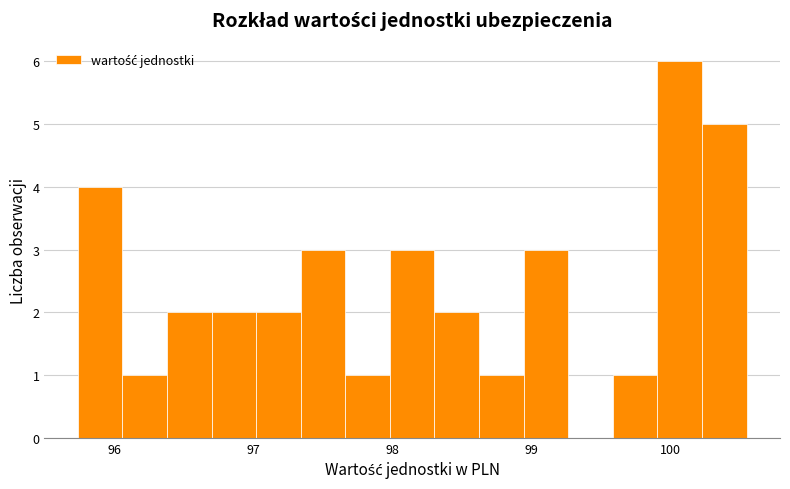

Around what value on the x-axis is the tallest bar? Give the approximate position of its centre, as read against the axis.

100.1